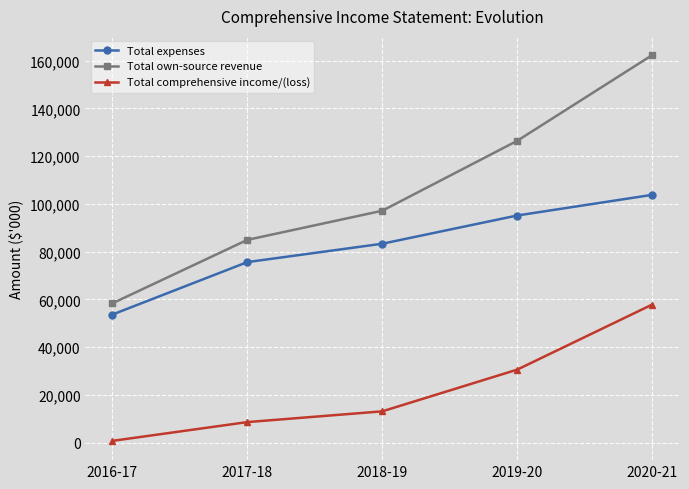

The value of Total expenses at 2017-18 is 75659. True or false?

True